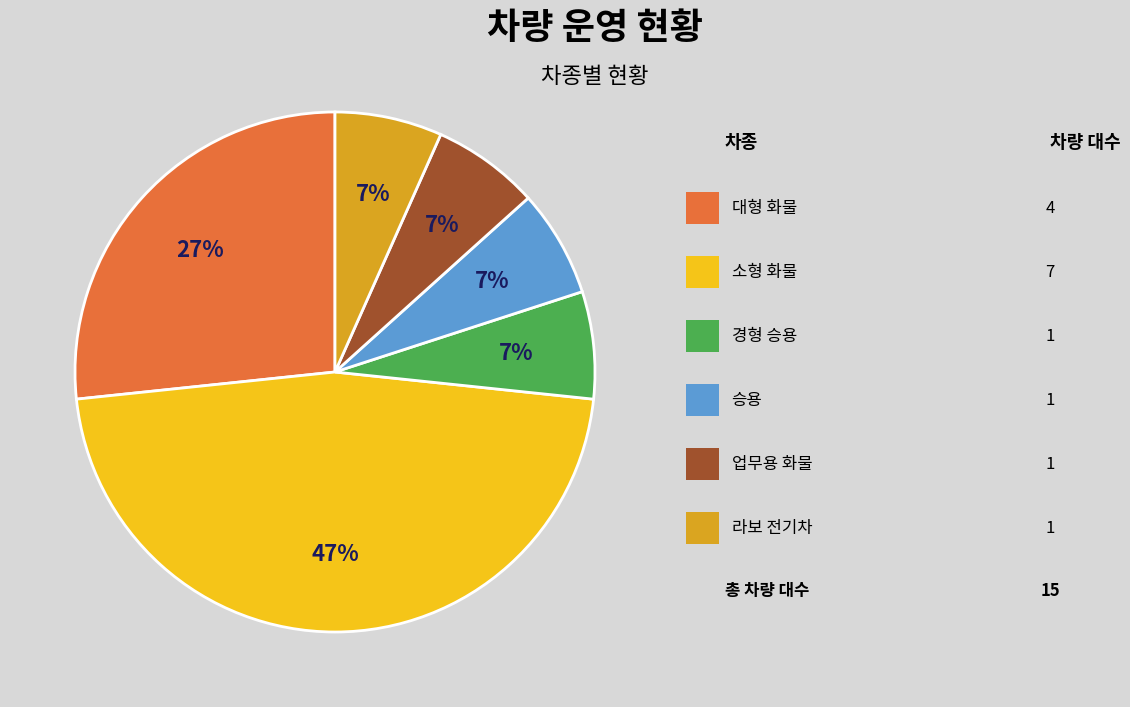

Does any single category account for the majority?

No